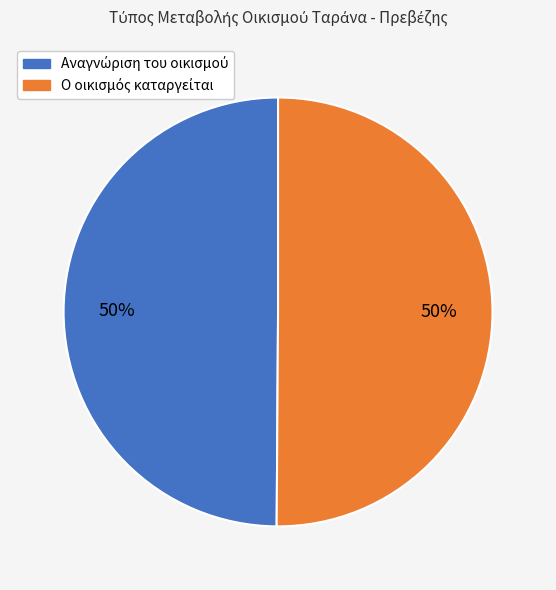

To the nearest percent, what is the average slice percentage?

50%